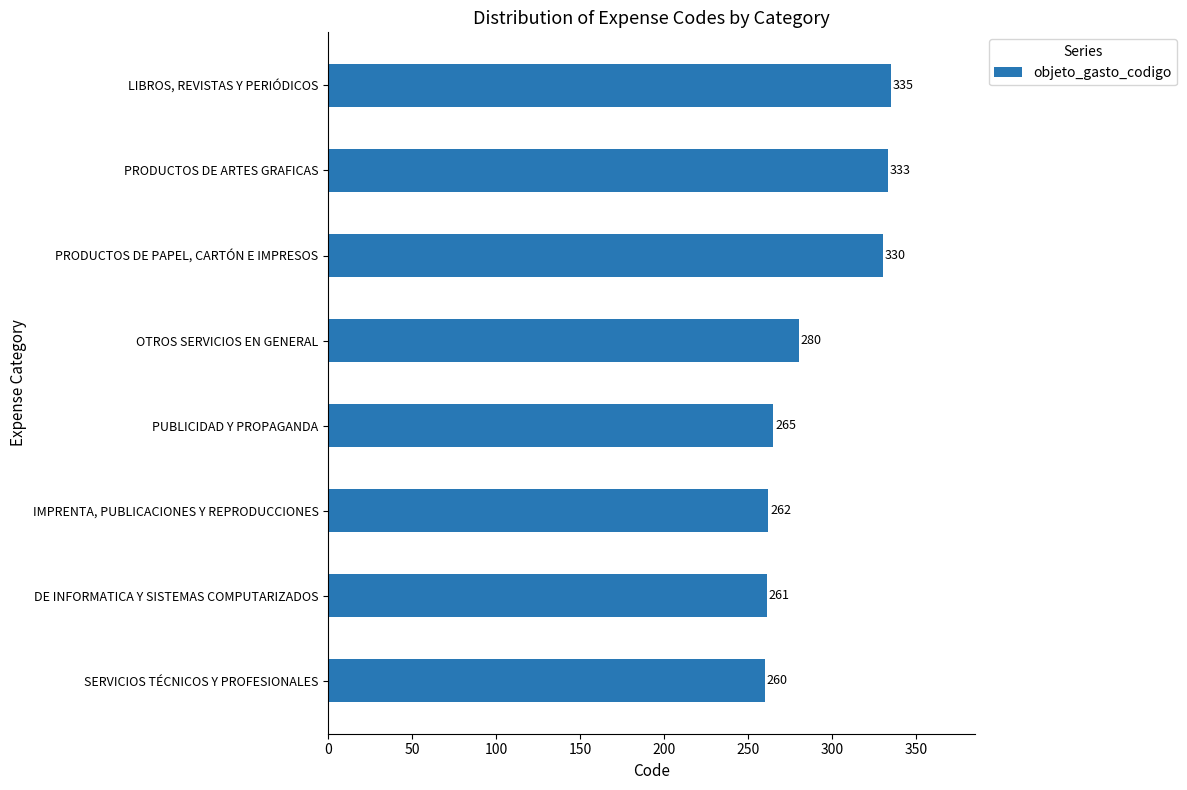

What is the sum of all values?

2326